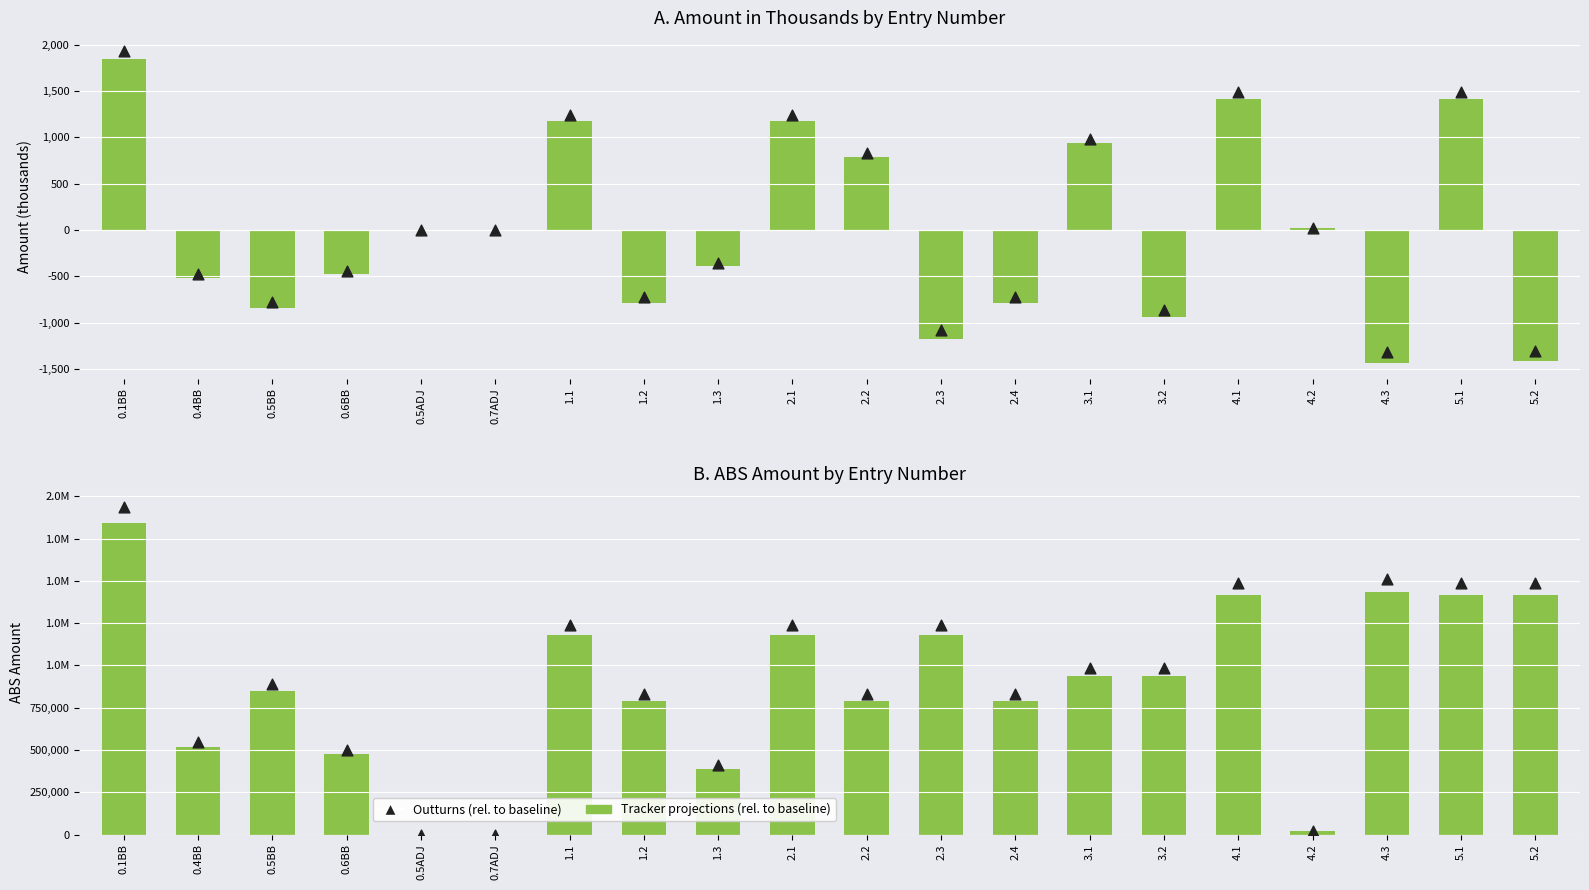

Which series reaches the maximum Y coordinate?

Outturns (rel. to baseline)